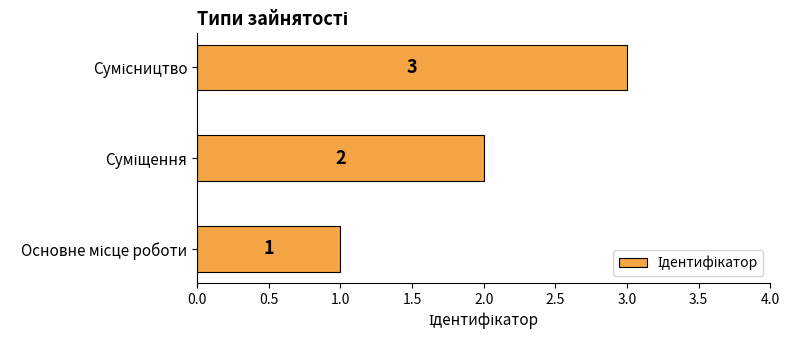

How many values are between 1 and 3?

3